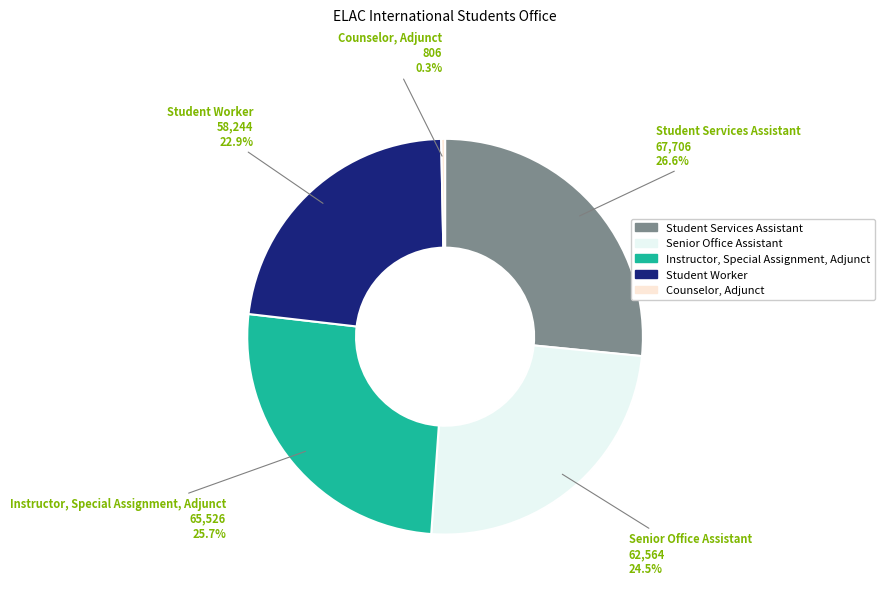

Which slice is the smallest?

Counselor, Adjunct